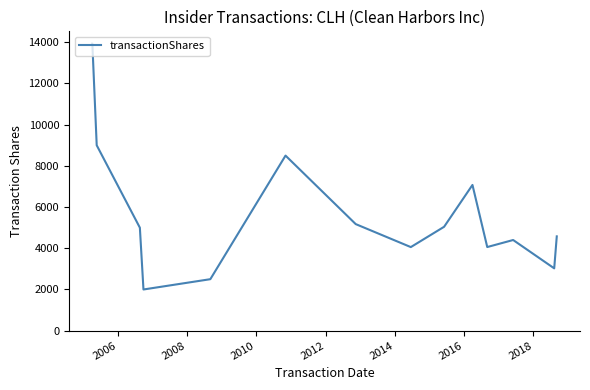

Reading left to right, what are all the values shown in this chart?

13935	13935	9000	5000	2000	2500	2500	8500	5174	4058	5044	7075	4060	4402	3026	4579